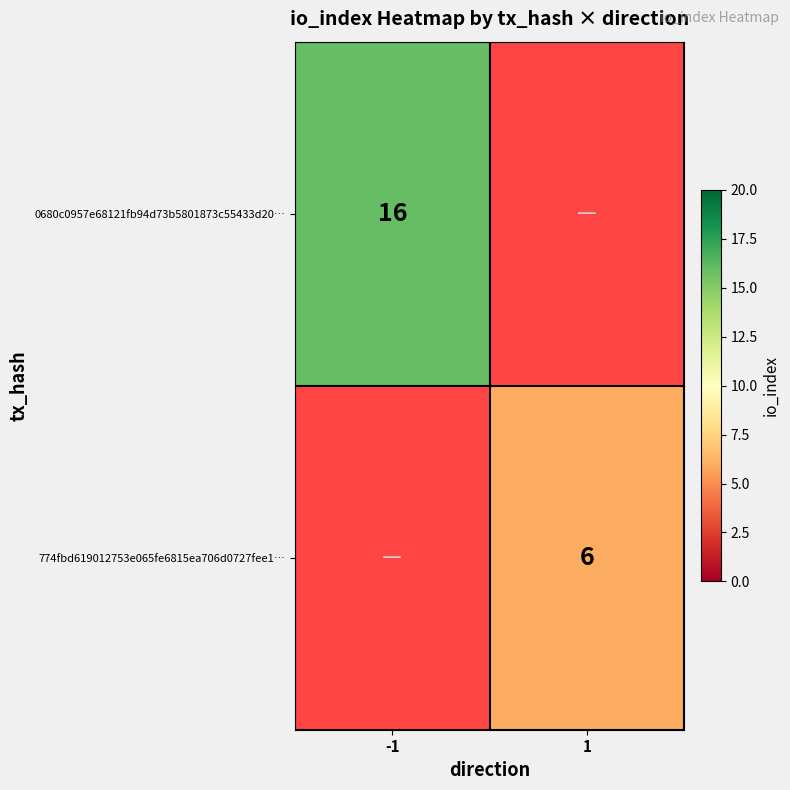

The value of 0680c0957e68121fb94d73b5801873c55433d20… at -1 is 4. True or false?

False